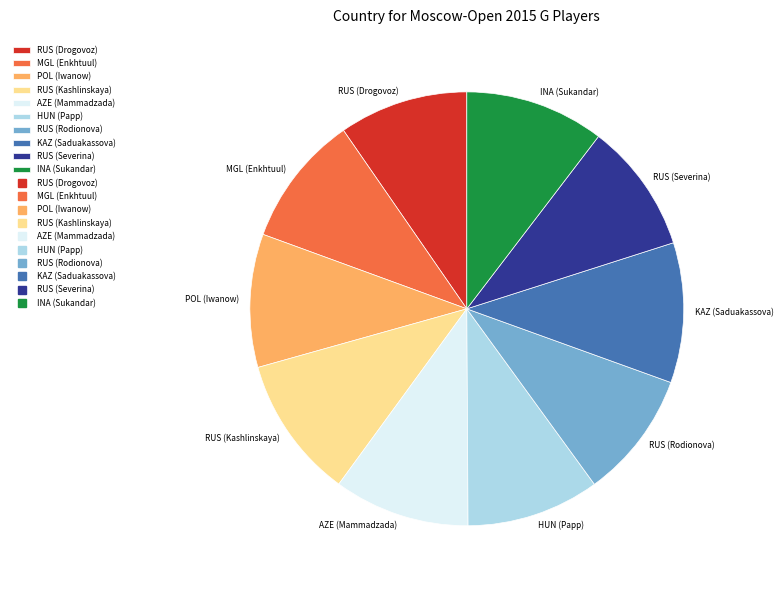

Does any single category account for the majority?

No